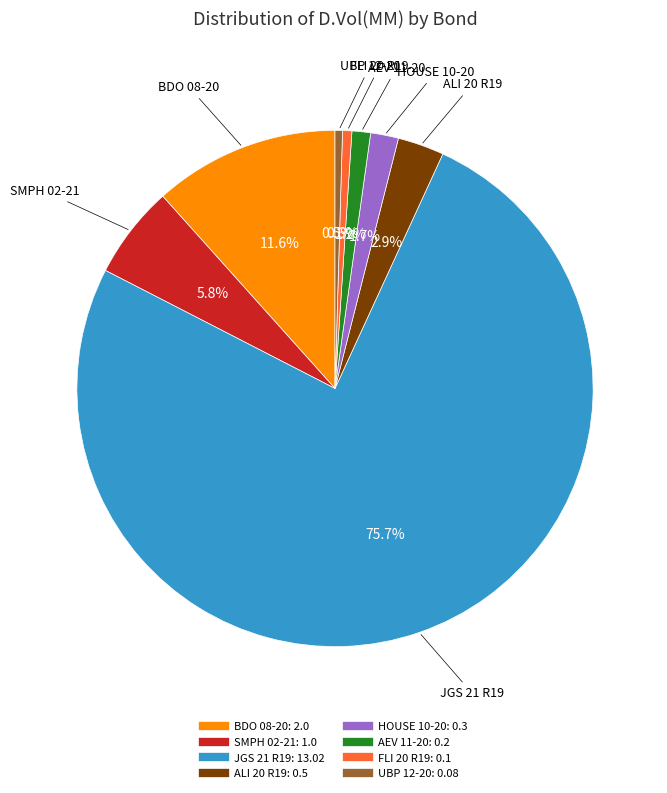

Does any single category account for the majority?

Yes